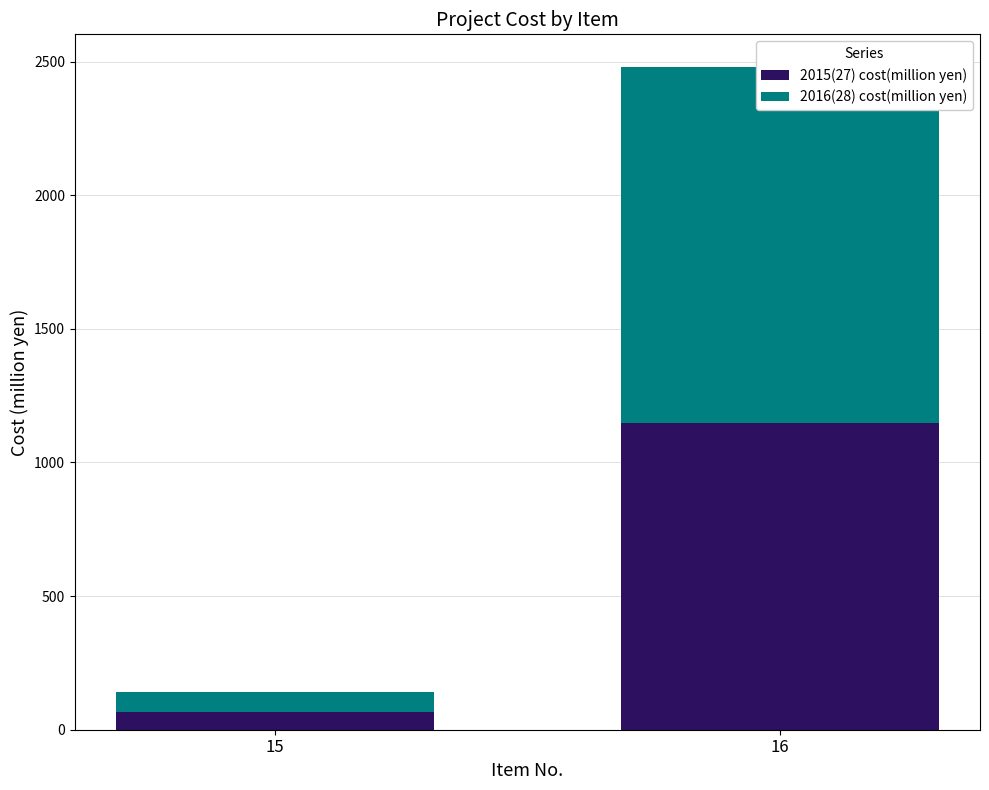

Reading right to left, transcribe all the data shown in this chart.

2015(27) cost(million yen): 1147	66
2016(28) cost(million yen): 1331	76